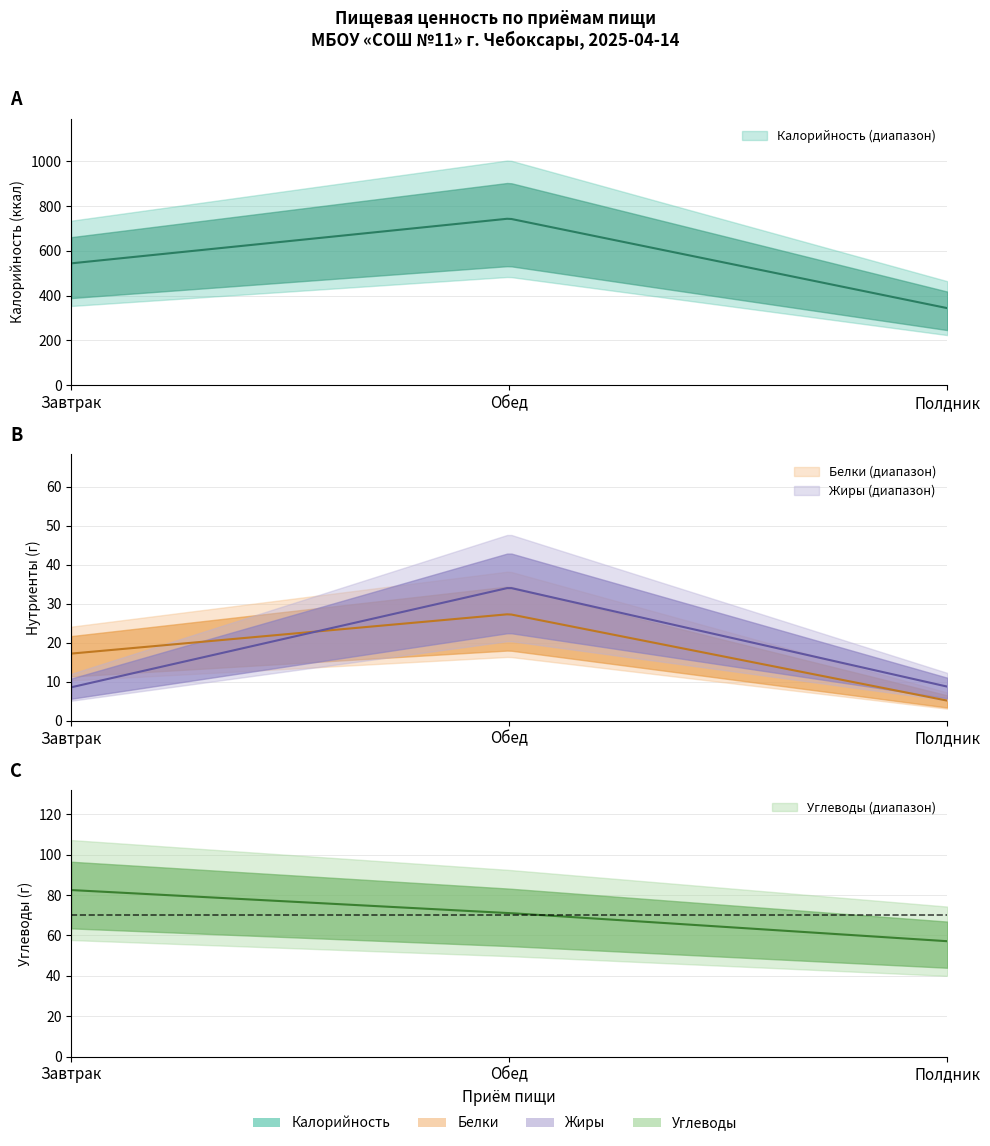

The Калорийность series shows 78.1 at Полдник. True or false?

False